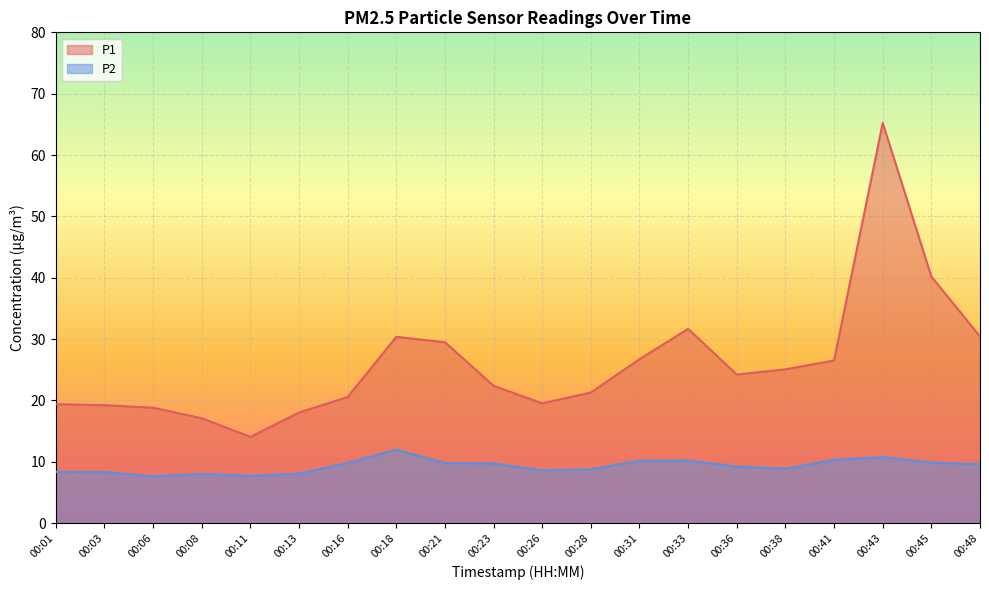

How many series are shown in this chart?

2